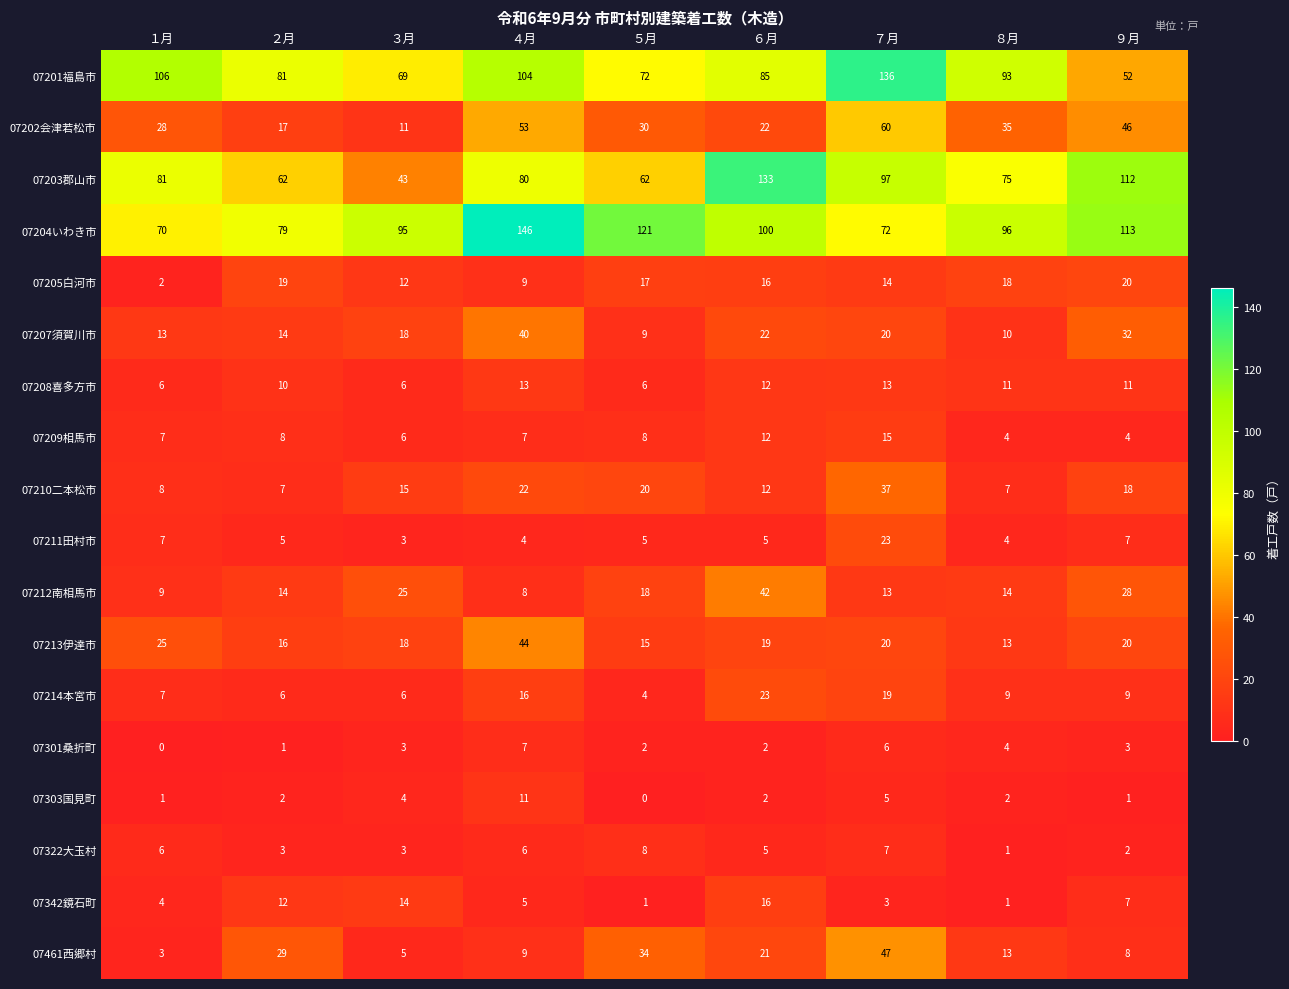

How many values in the 07301桑折町 series are below 3?

4